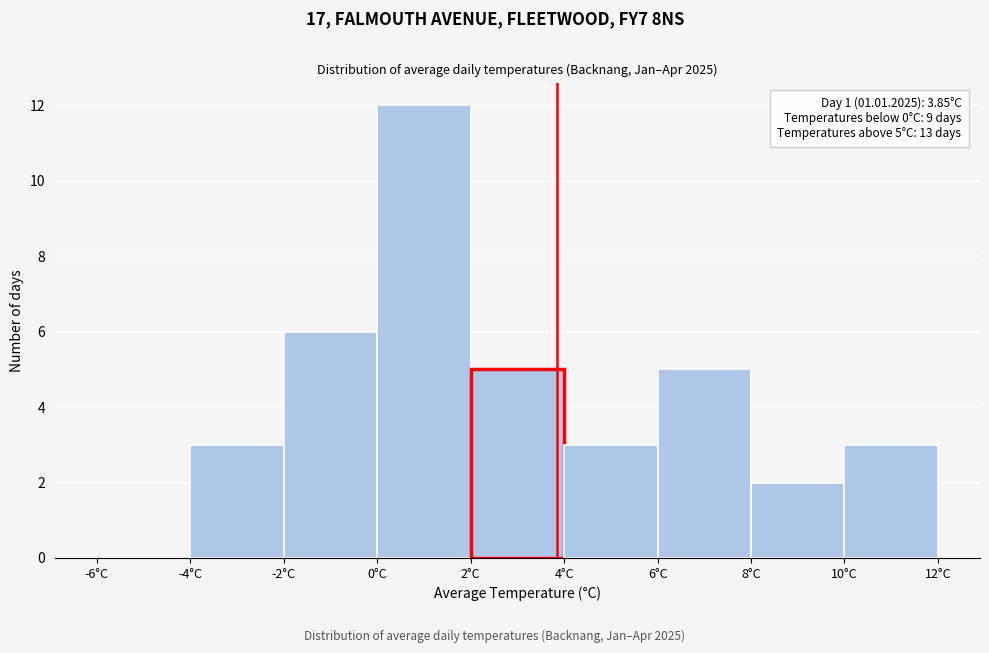

Which range on the x-axis has the tallest bar?

0 to 2